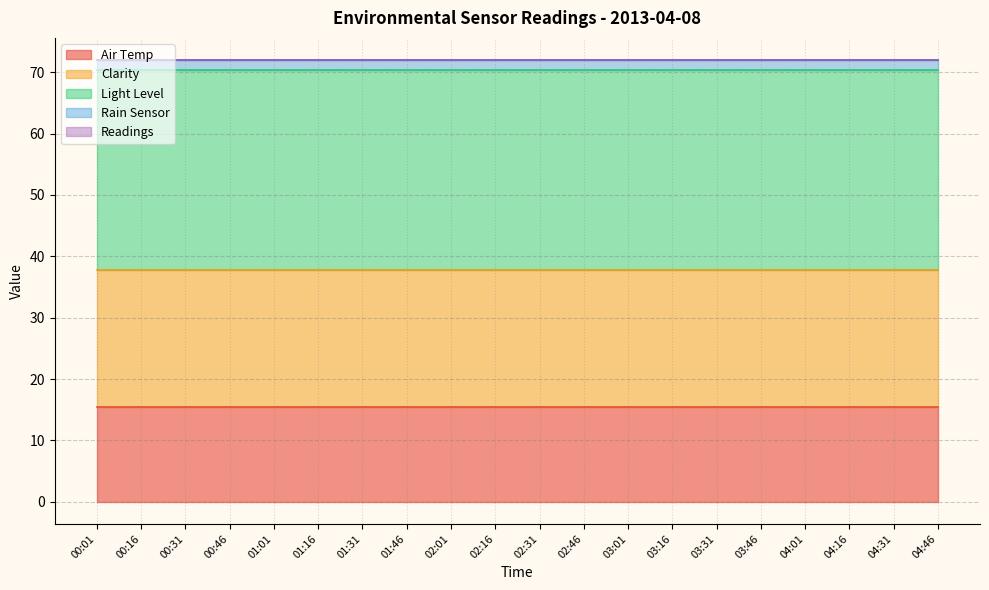

True or false: Rain Sensor and Air Temp cross at least once.

False